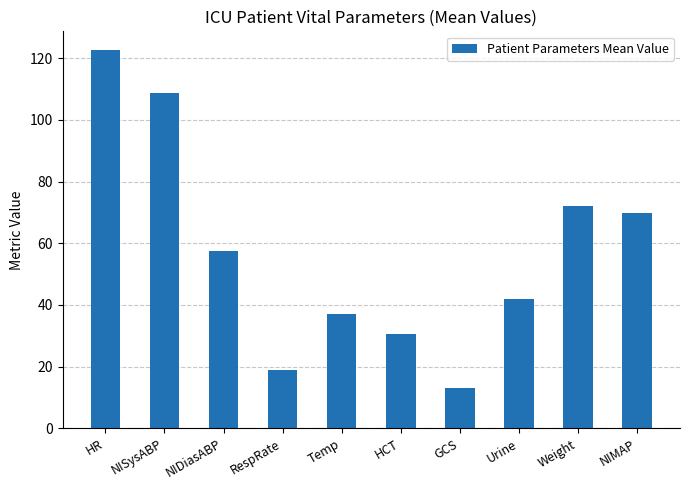

Where does the data first go above 57?

HR